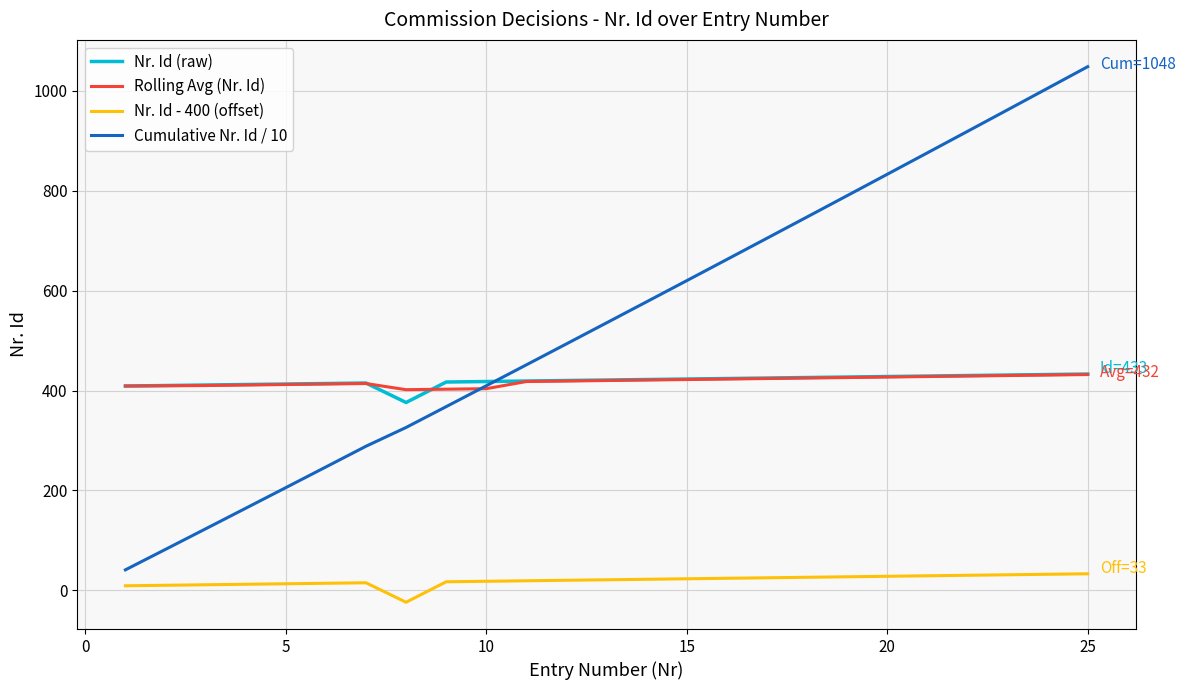

What is the maximum value for Cumulative Nr. Id / 10?

1048.5